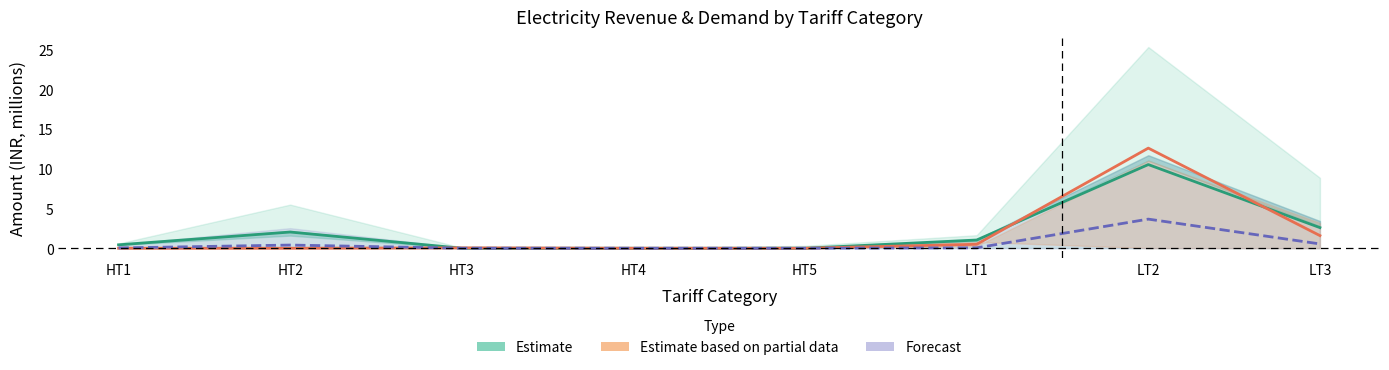

What is the label of the 1st point from the left?

HT1